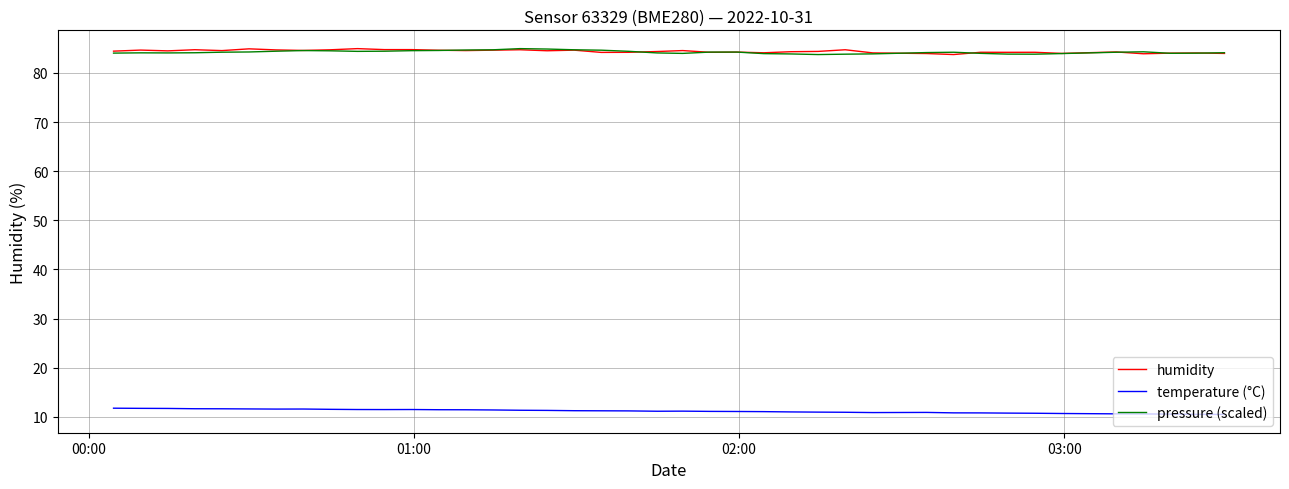

True or false: humidity and temperature (°C) cross at least once.

False